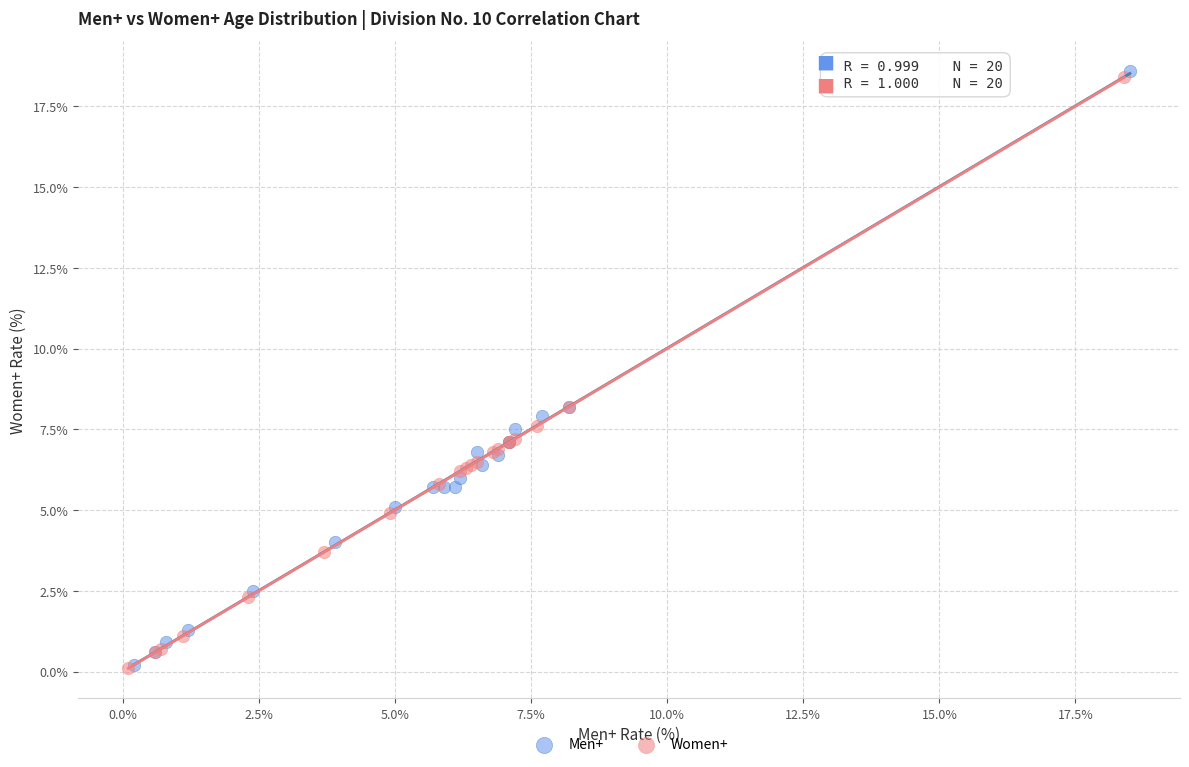

Which series has the largest Y range (max minus min)?

Men+